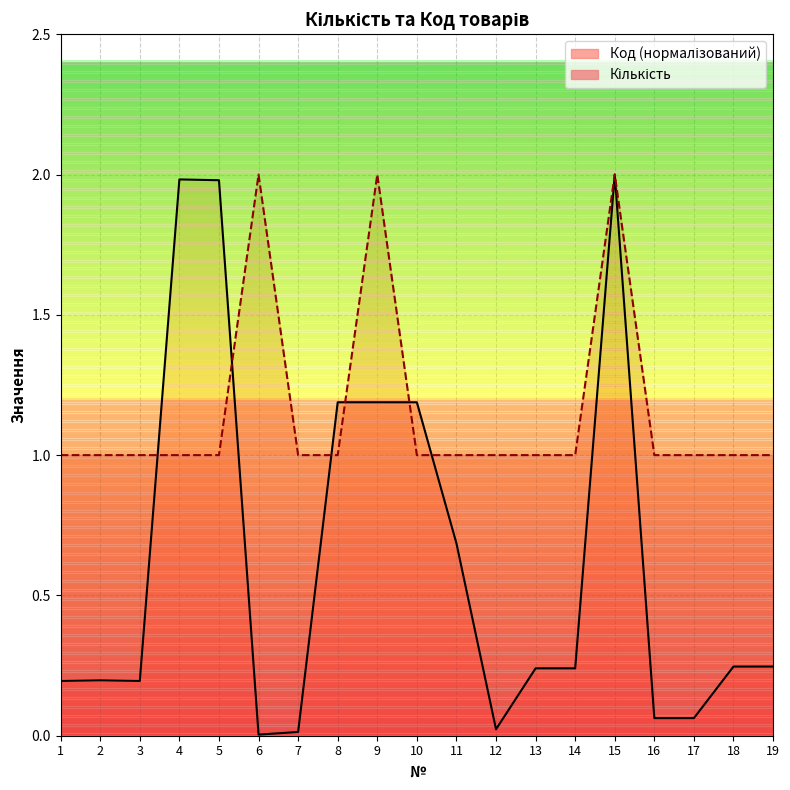

What is the sum of the Код values at 2 and 17?

0.3